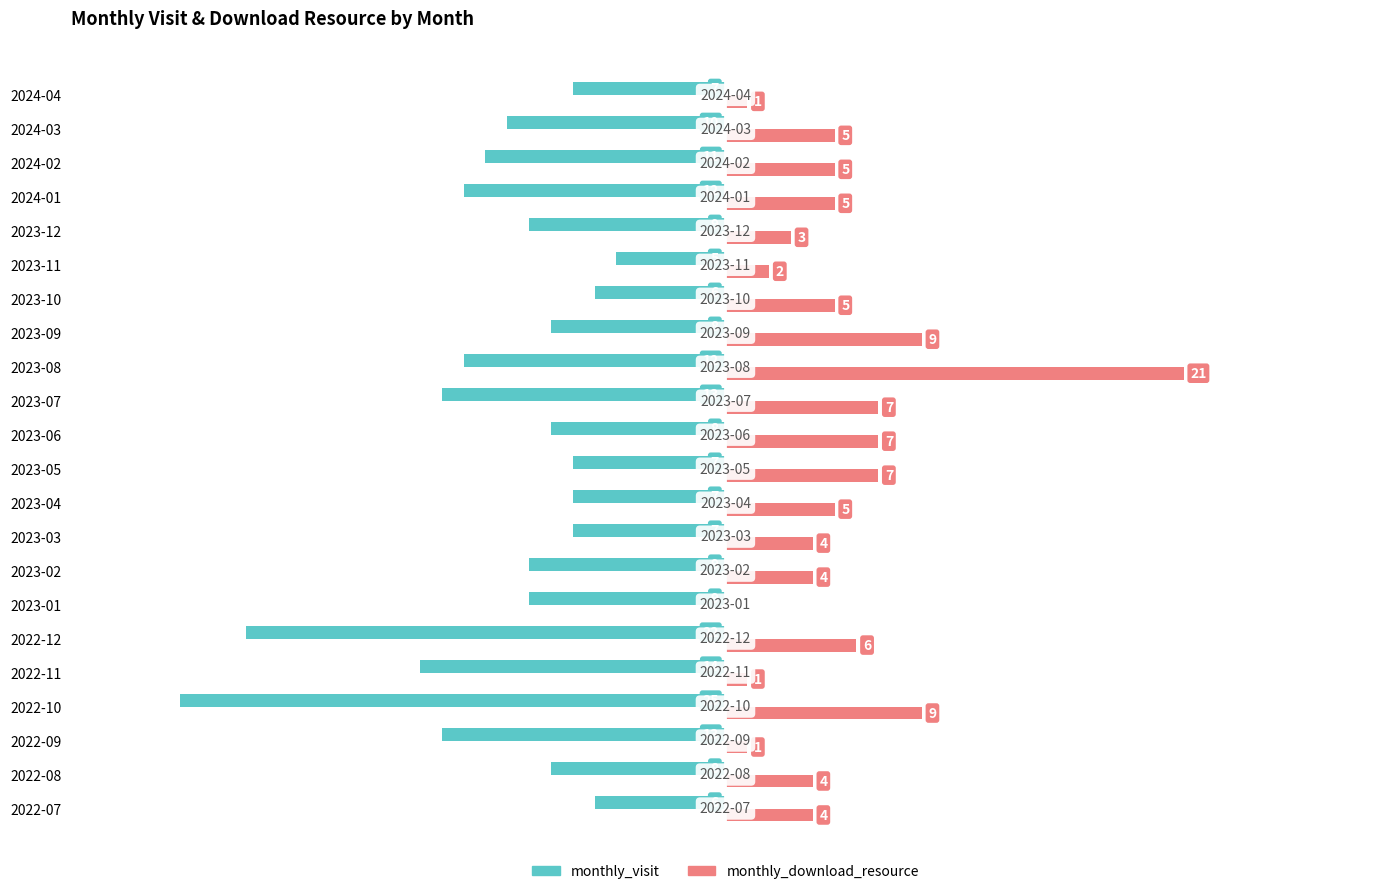

Which label corresponds to the largest value in the chart?

2023-08